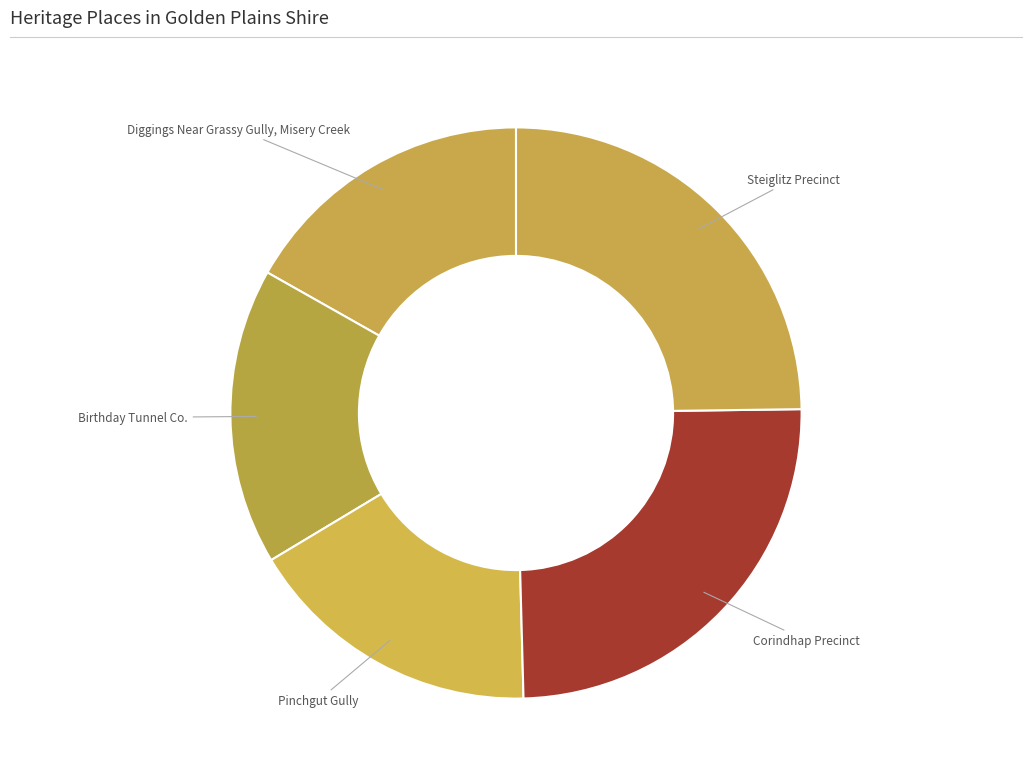

How many segments does this pie chart have?

5